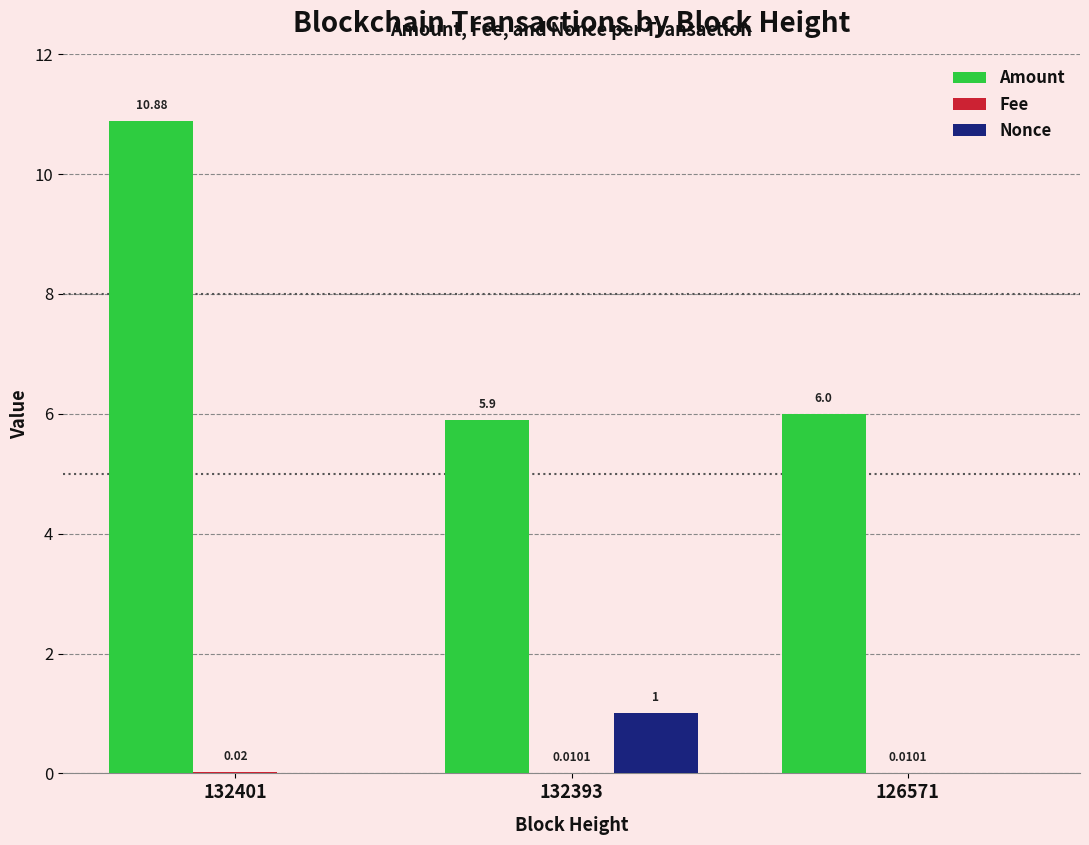

Are the bars grouped side by side (vs. stacked)?

Yes